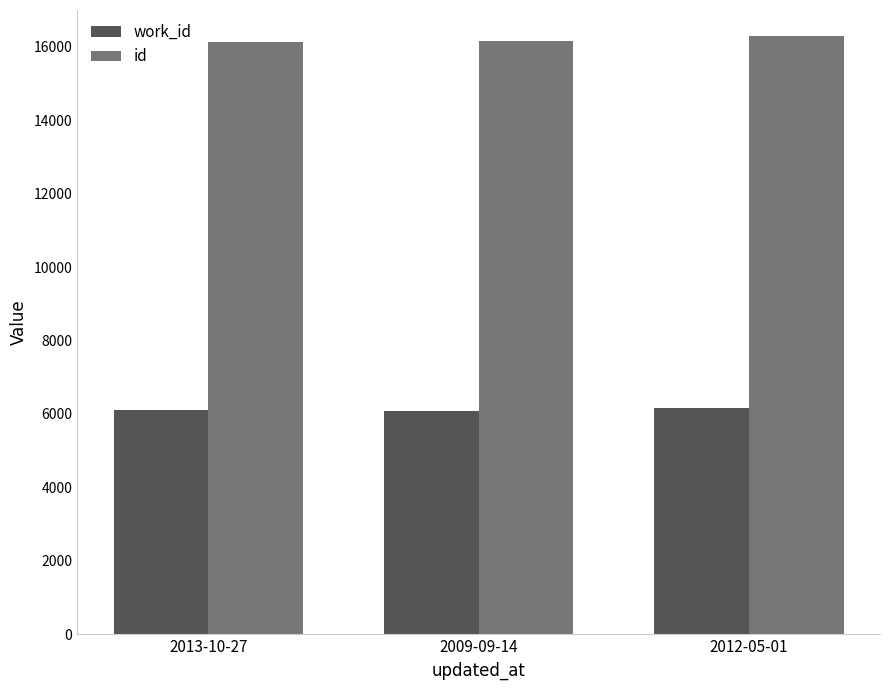

What is the spread (max minus min) of values at 2013-10-27?

10029